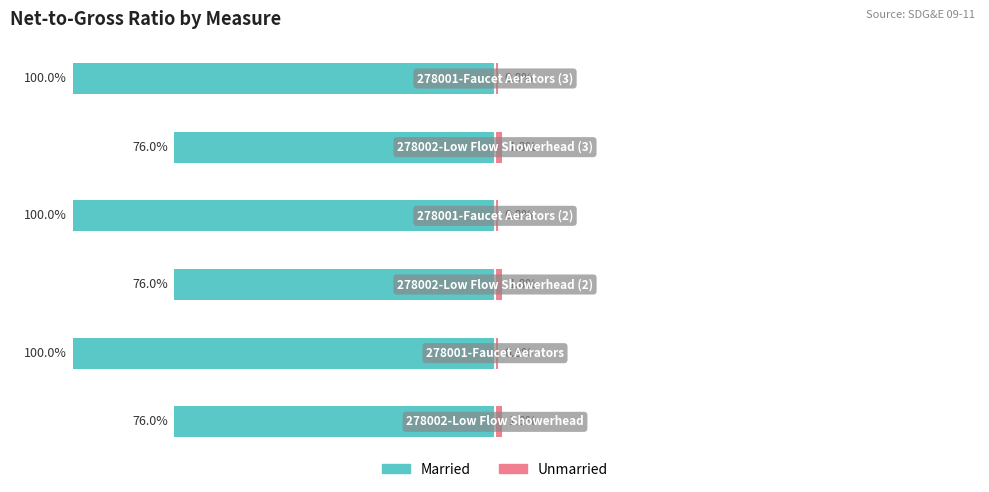

Reading left to right, list all the values displayed in this chart.

Married: -76.0	-100.0	-76.0	-100.0	-76.0	-100.0
Unmarried: 1.8	0.8	1.8	0.8	1.8	0.8